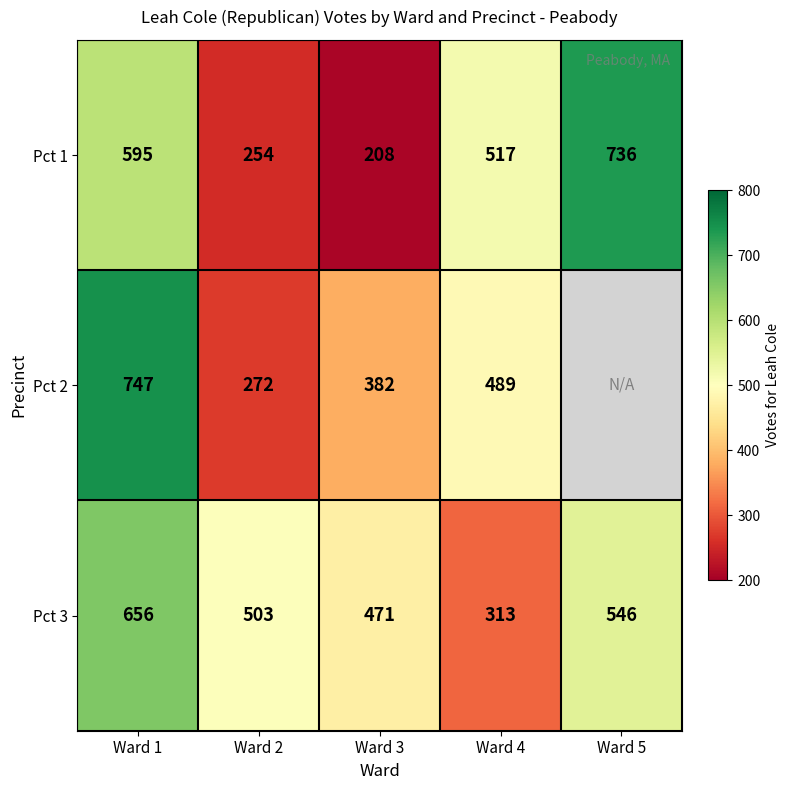

At which category is the sum across all series the highest?

Ward 1